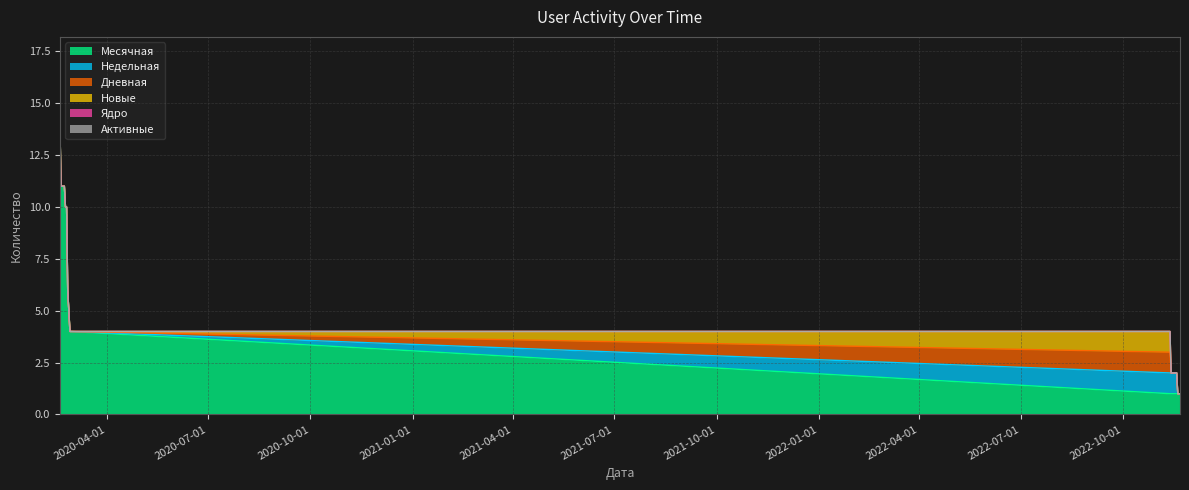

What position from the left is 2022-11-16?

15